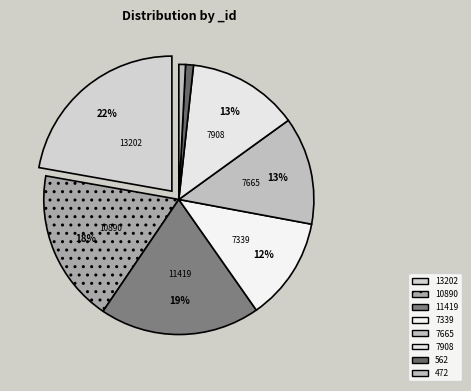

How many slices are in this pie chart?

8